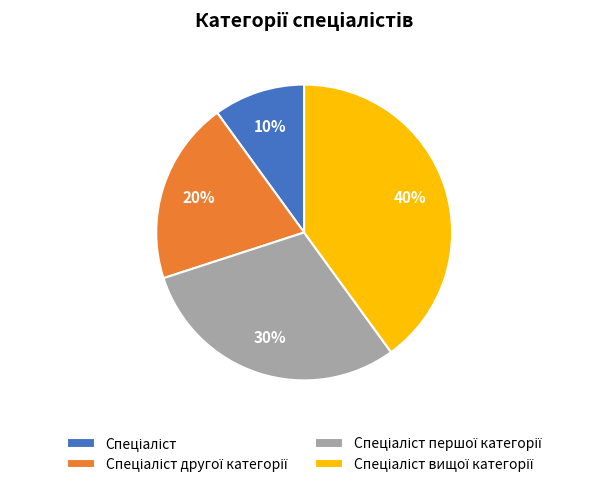

How many slices are in this pie chart?

4